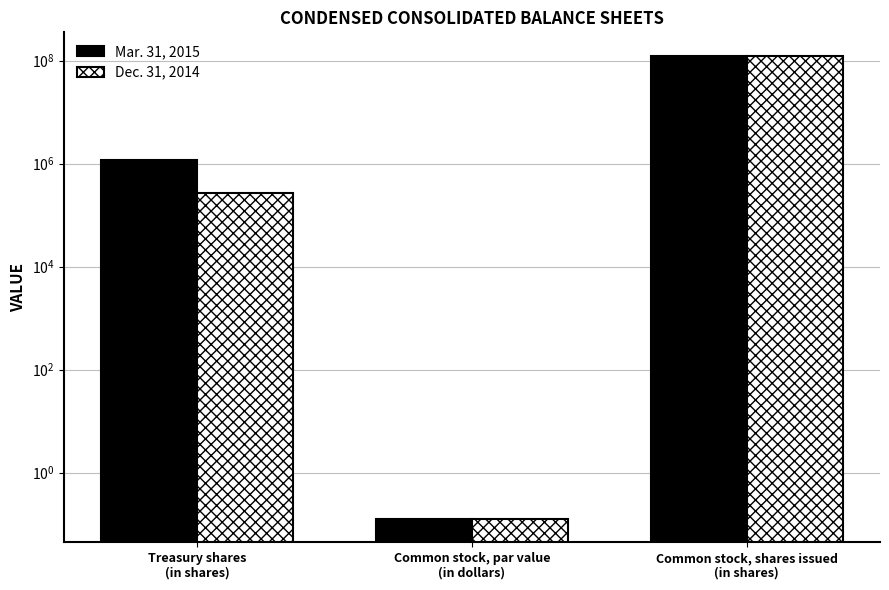

Does the chart contain any negative values?

No